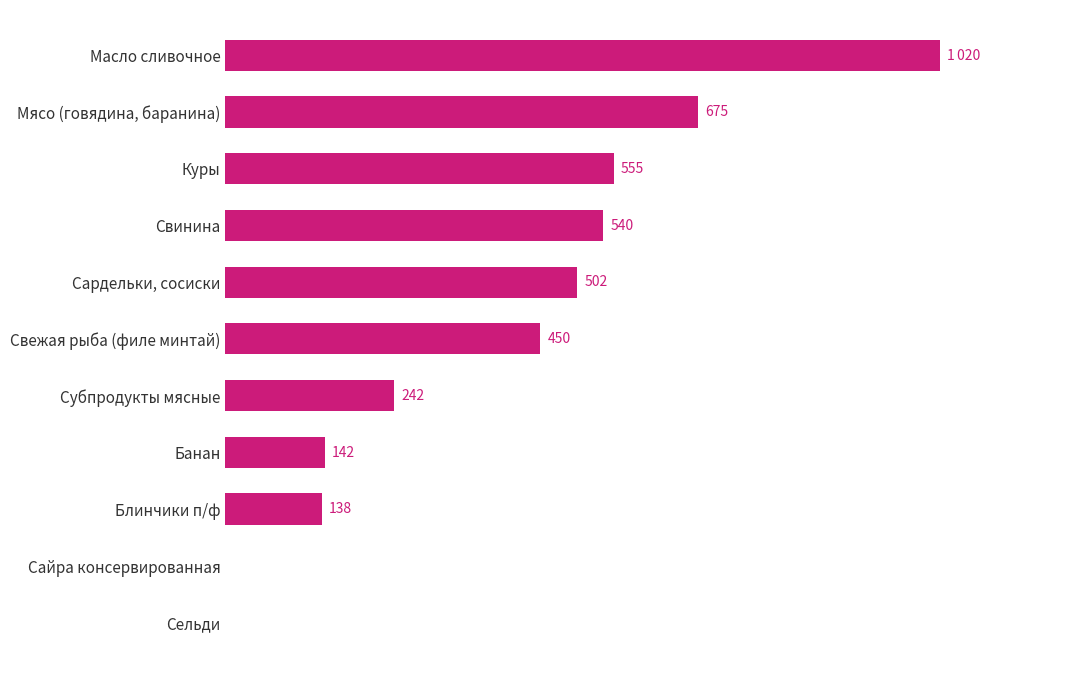

Which has a higher value, Мясо (говядина, баранина) or Свинина?

Мясо (говядина, баранина)